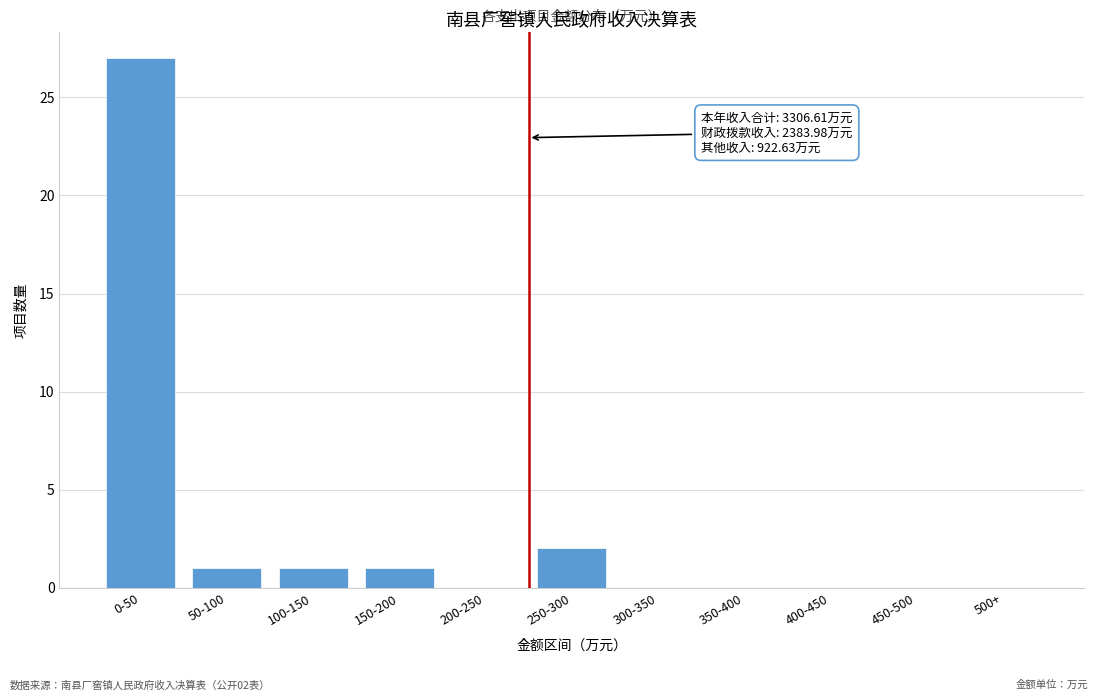

Reading left to right, what are all the values shown in this chart?

0-50=27	50-100=1	100-150=1	150-200=1	200-250=0	250-300=2	300-350=0	350-400=0	400-450=0	450-500=0	500+=0